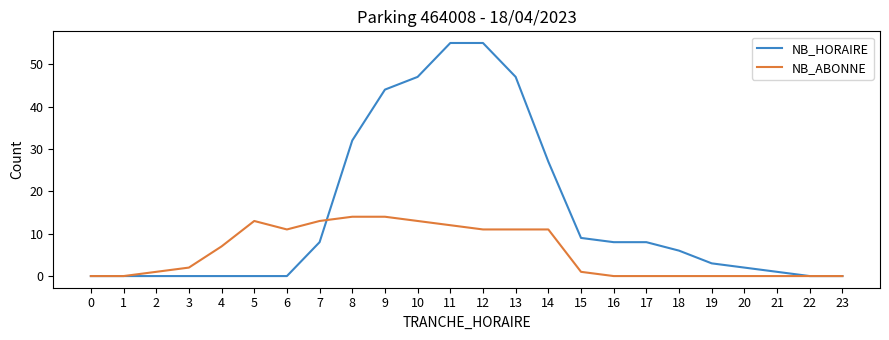

At 4, list the series in order from largest to smallest.

NB_ABONNE, NB_HORAIRE